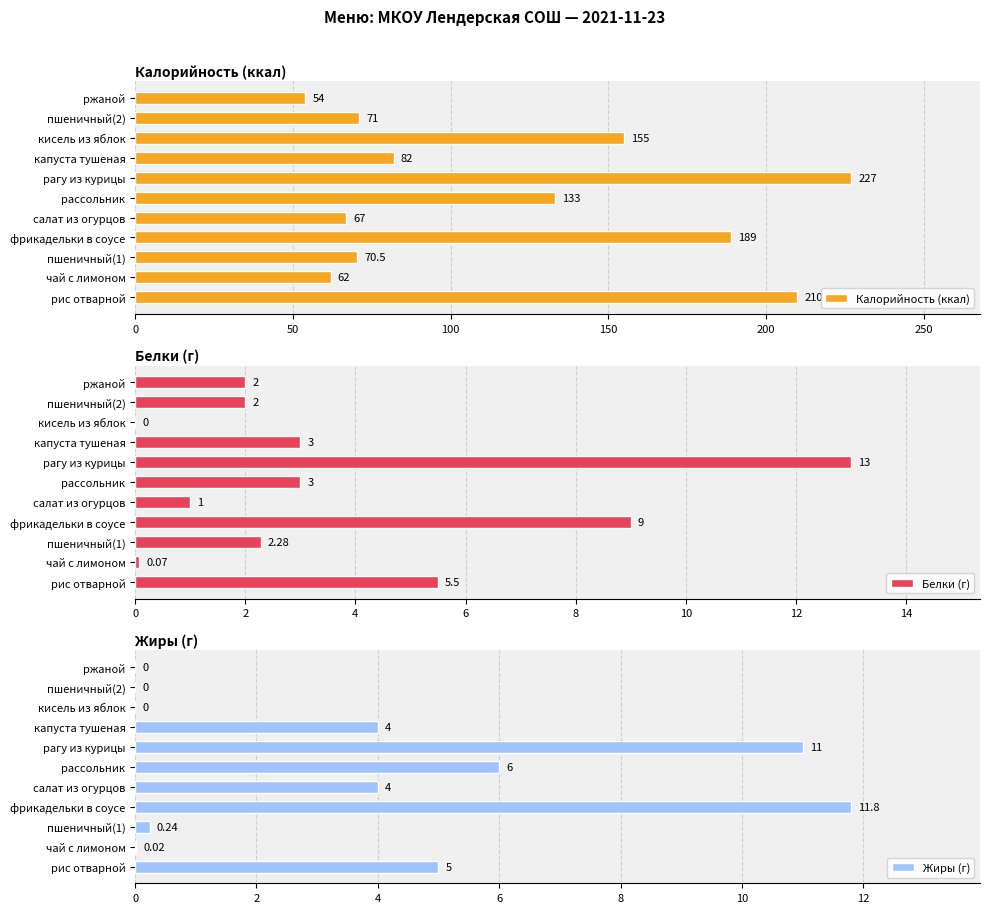

At which label does Калорийность (ккал) reach its peak?

рагу из курицы